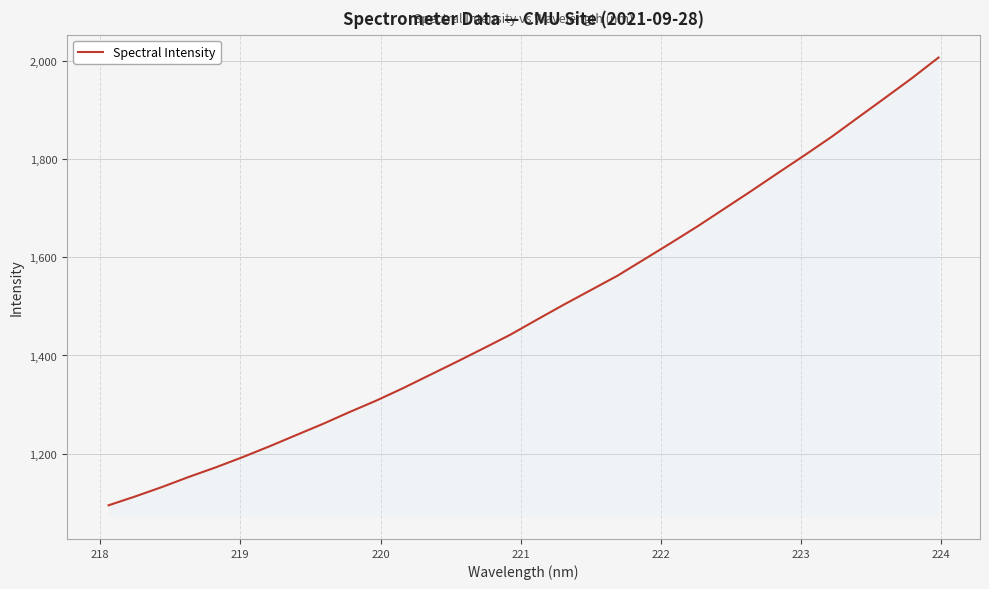

What is the difference between the maximum and minimum values?

913.0